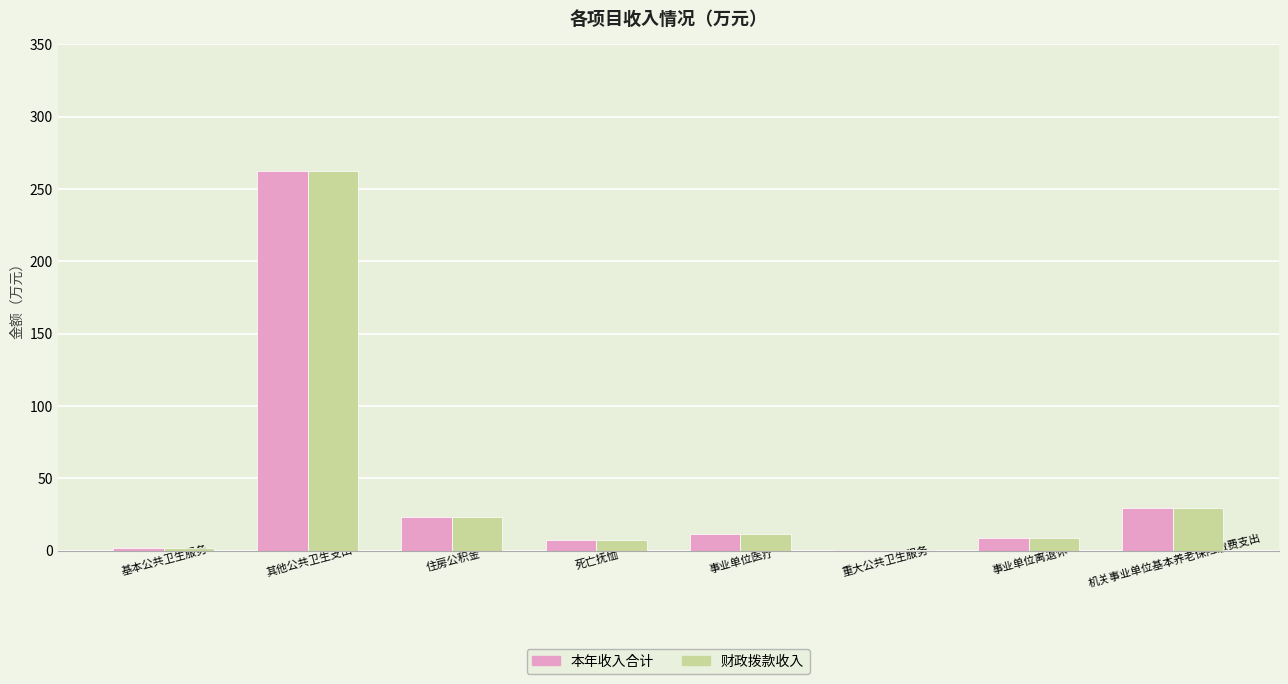

Is the value of 本年收入合计 at 住房公积金 greater than the value of 财政拨款收入 at 事业单位离退休?

Yes